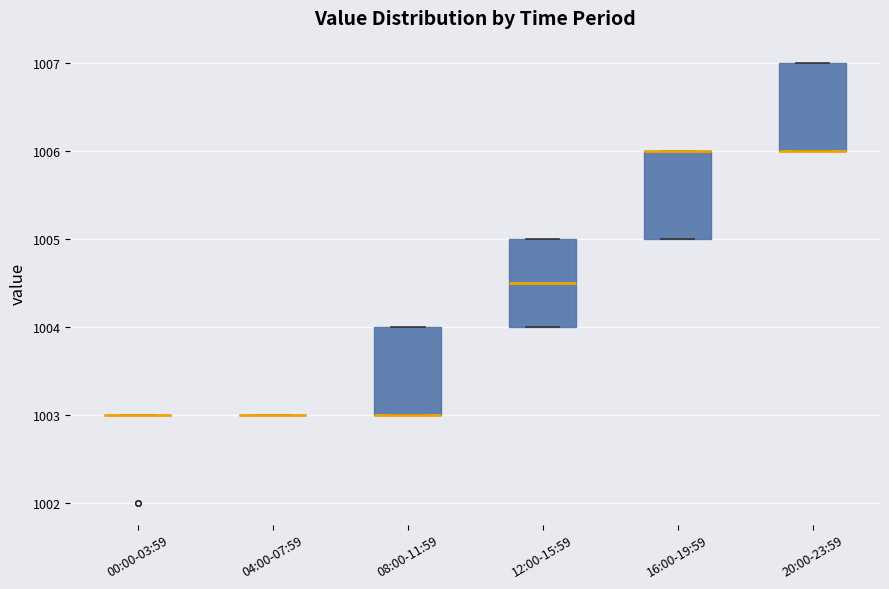

Where is the upper edge of the box for 20:00-23:59 on the y-axis? The values are not printed on the chart, so give them approximately, as read against the axis.

1007.0